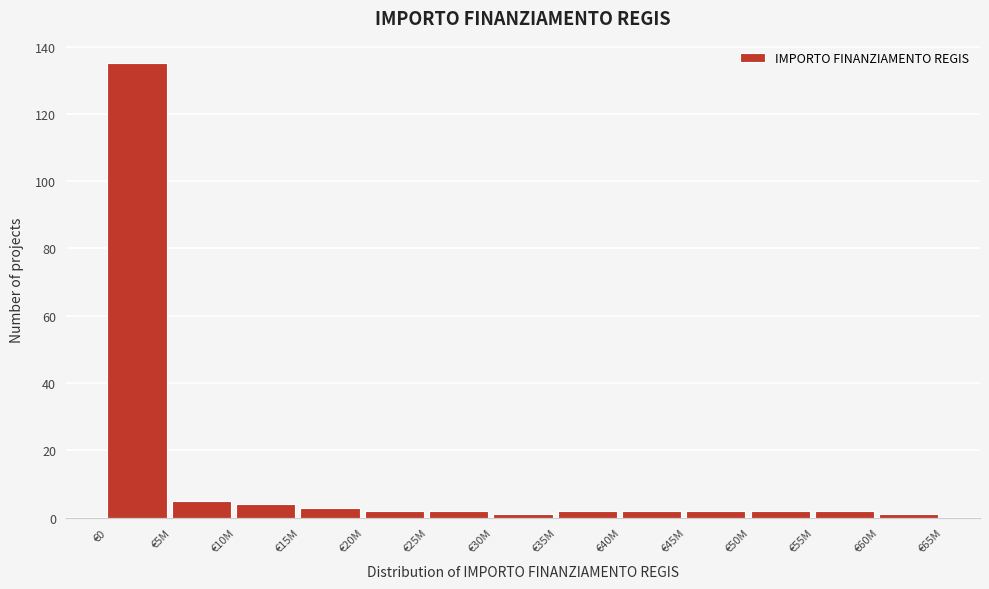

Reading right to left, extract all data points from this chart.

1	2	2	2	2	2	1	2	2	3	4	5	135